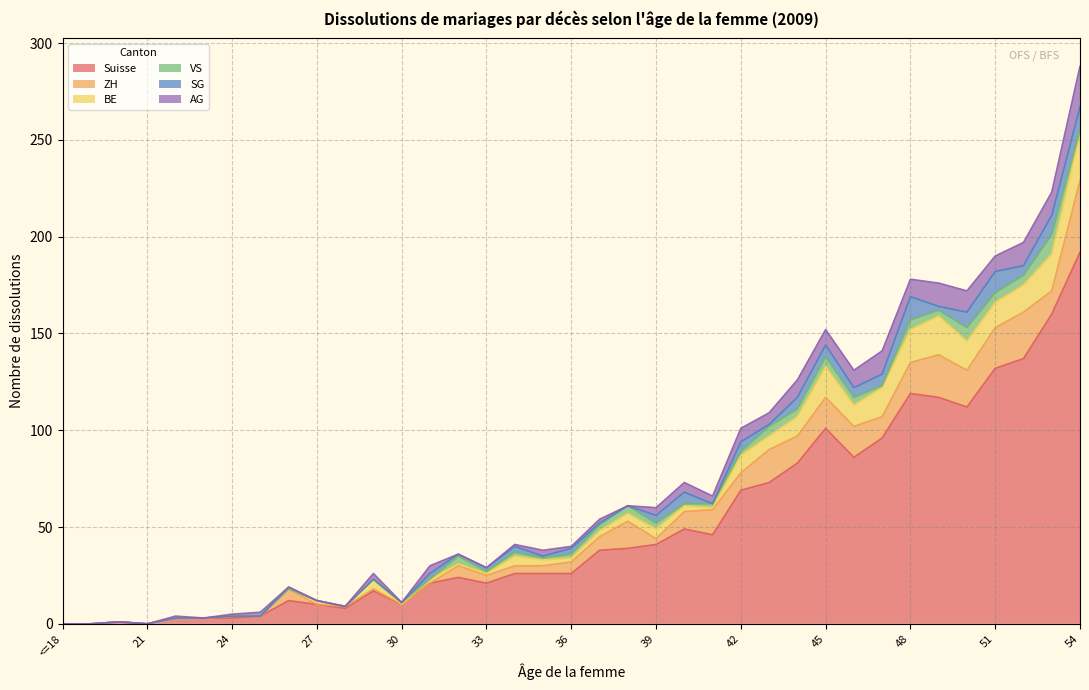

At which label is SG closest to 6?

40